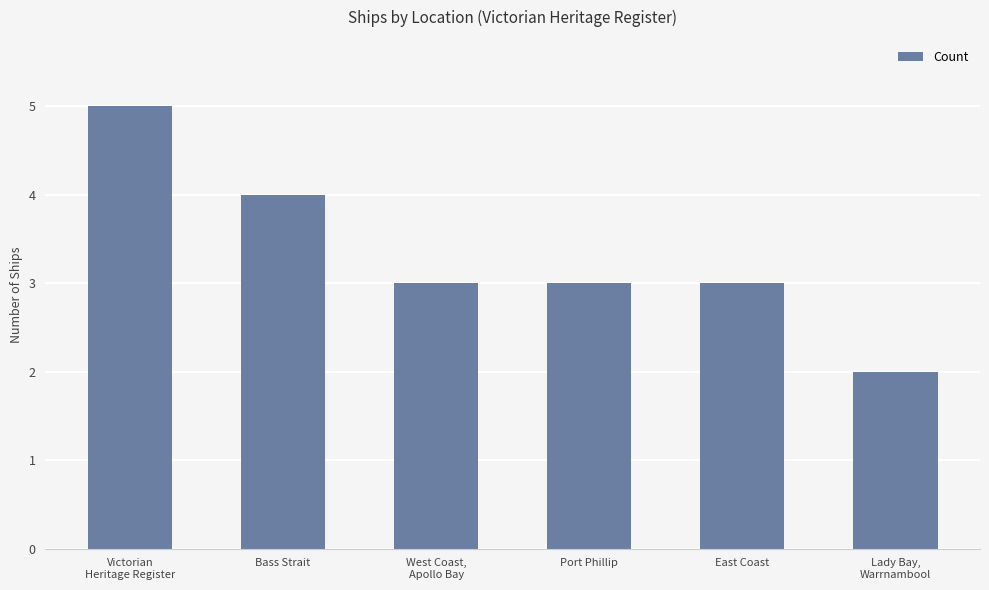

What is the label of the 3rd bar from the left?

West Coast,
Apollo Bay